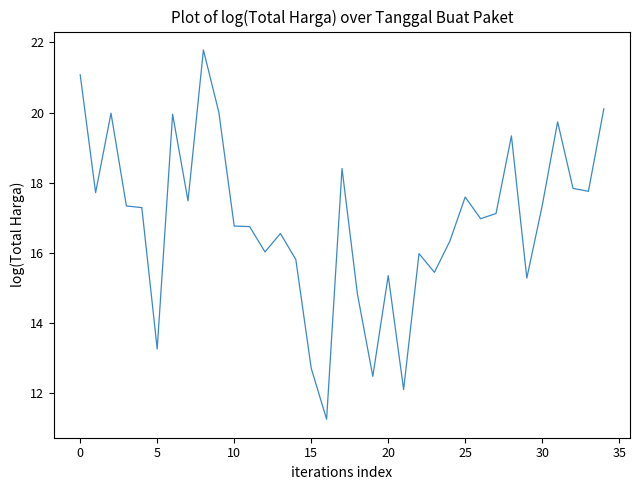

What is the minimum value shown in the chart?

11.3